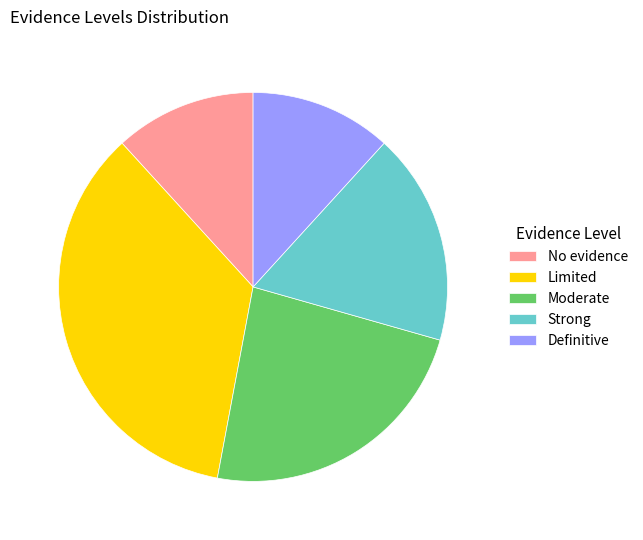

Do Limited and Moderate together represent more than half of the pie?

Yes